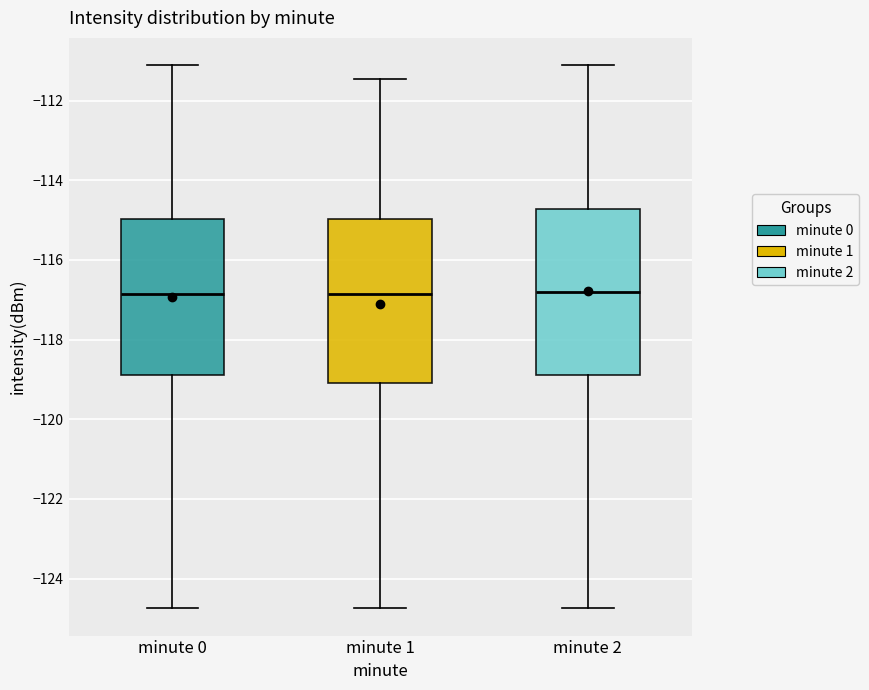

Reading left to right, read every box against the y-axis: the position of its median line, the range the box covers, and the ends of its whiskers. The values are not printed on the chart, so give them approximately, as read against the axis.

minute 0: median -116.8, box -118.8 to -115.0, whiskers -124.8 to -111.2
minute 1: median -116.8, box -119.0 to -115.0, whiskers -124.8 to -111.4
minute 2: median -116.8, box -118.8 to -114.8, whiskers -124.8 to -111.2